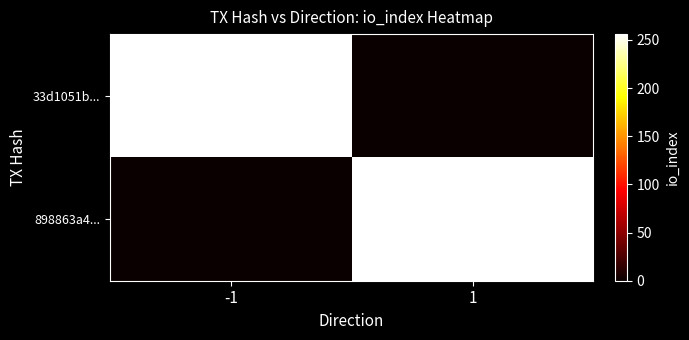

Reading left to right, transcribe all the data shown in this chart.

33d1051b...: -1=256	1=0
898863a4...: -1=0	1=256